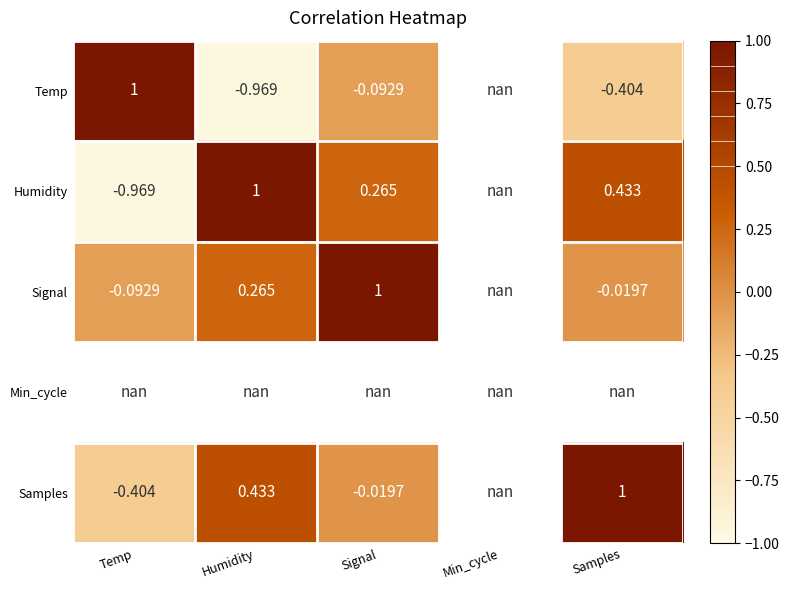

How many data points does each series have?

5